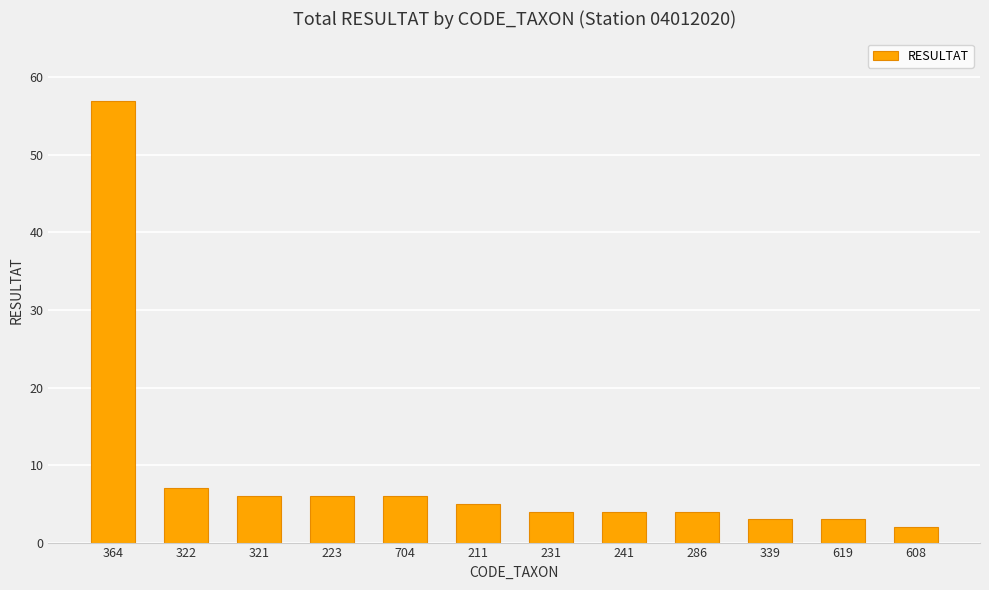

Which has a higher value, 322 or 619?

322